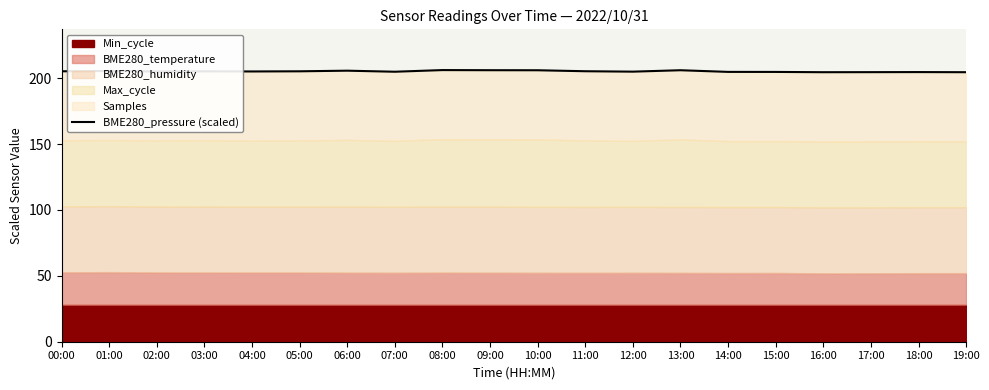

What is the ratio of the value at 14:00 to the value at 07:00?

1.0